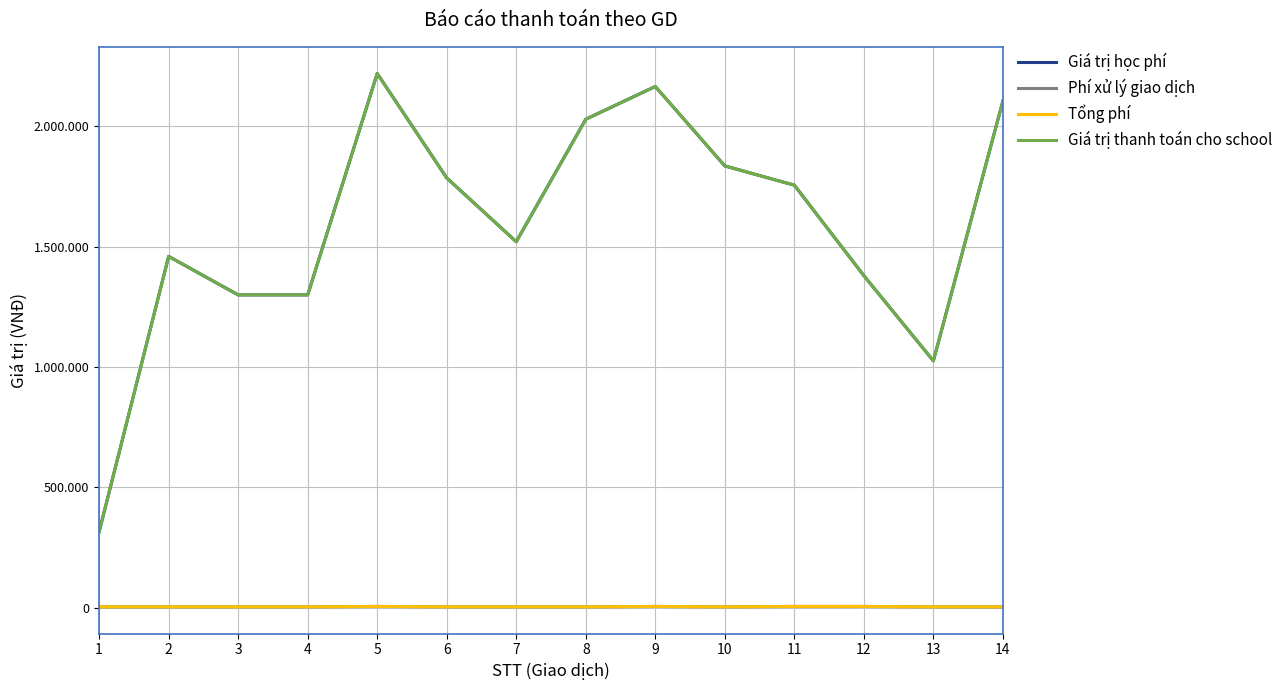

Does the chart have visible grid lines?

Yes